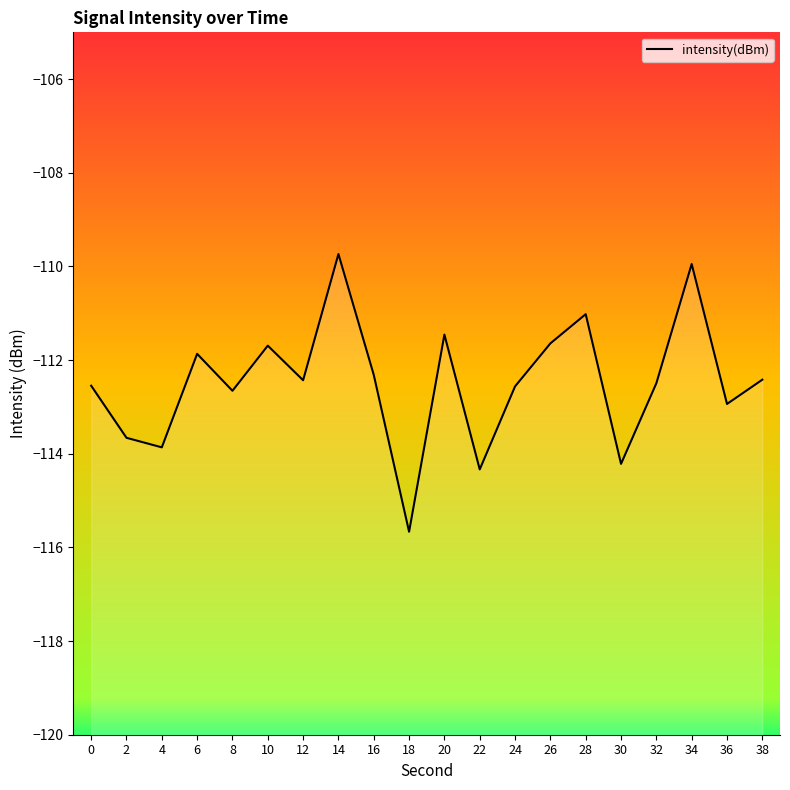

What value does the data have at 30?

-114.2